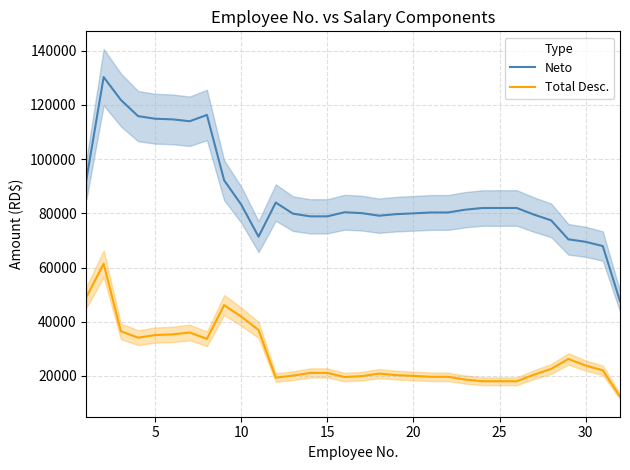

What is the difference between the maximum and minimum values in the Neto series?

82680.0